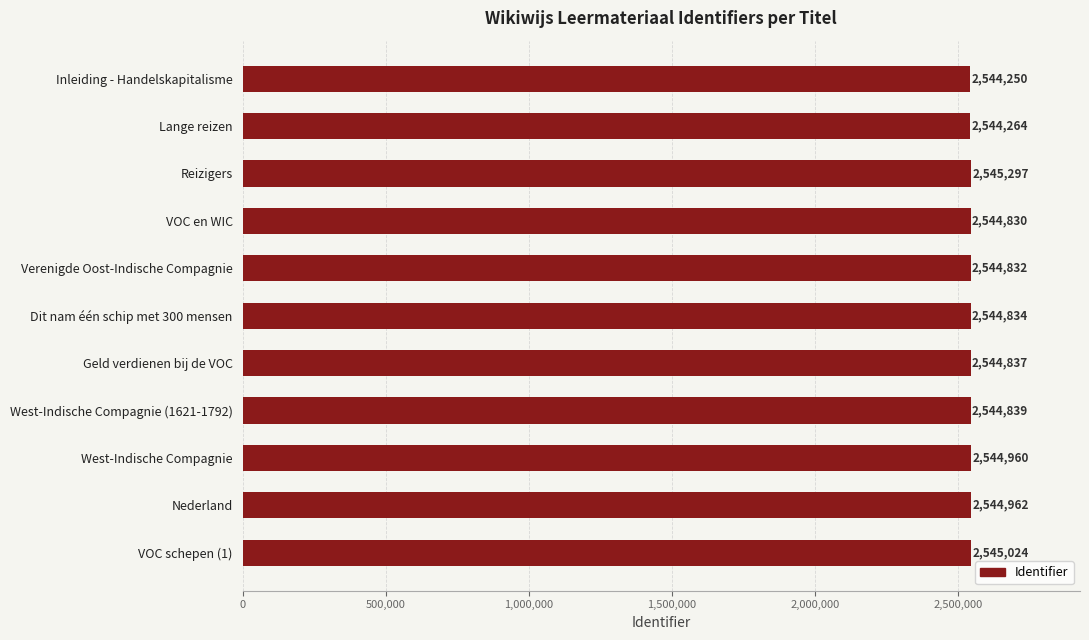

How many data points are less than 2544837?

5